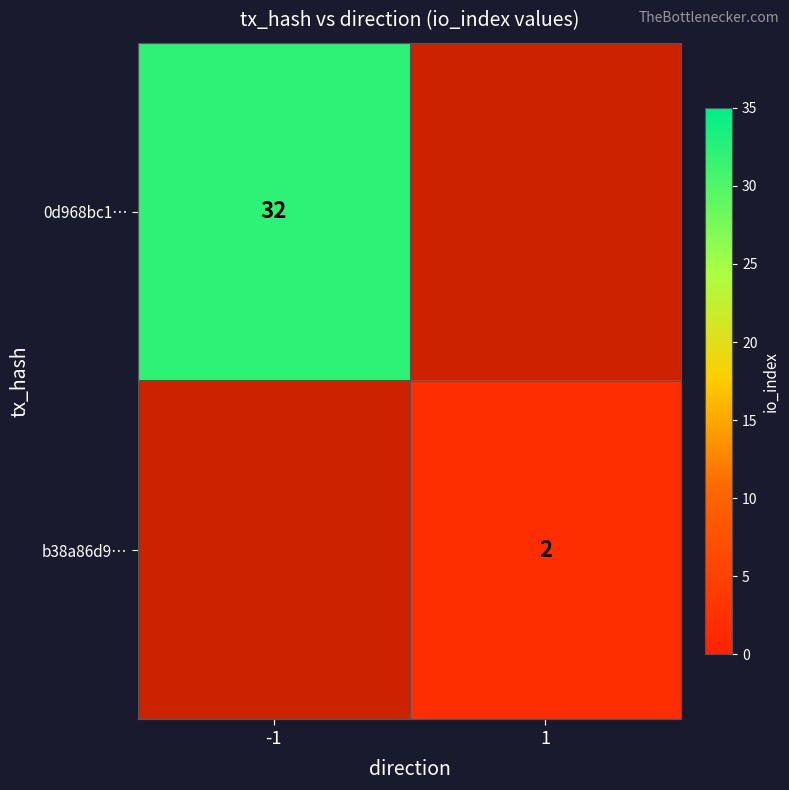

The b38a86d9… series shows 0.7 at 1. True or false?

False